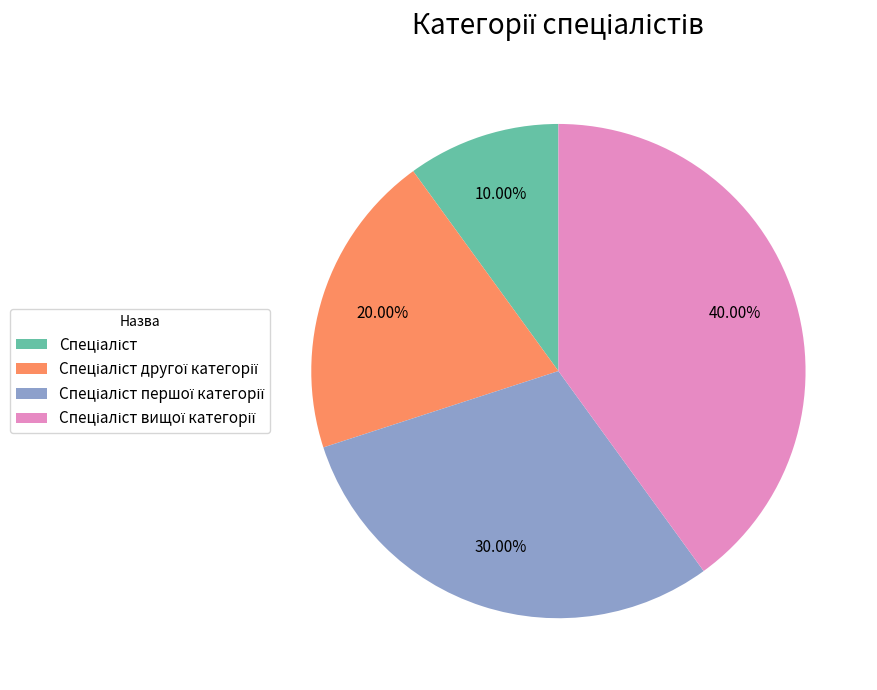

Is there any slice that represents more than half of the pie?

No